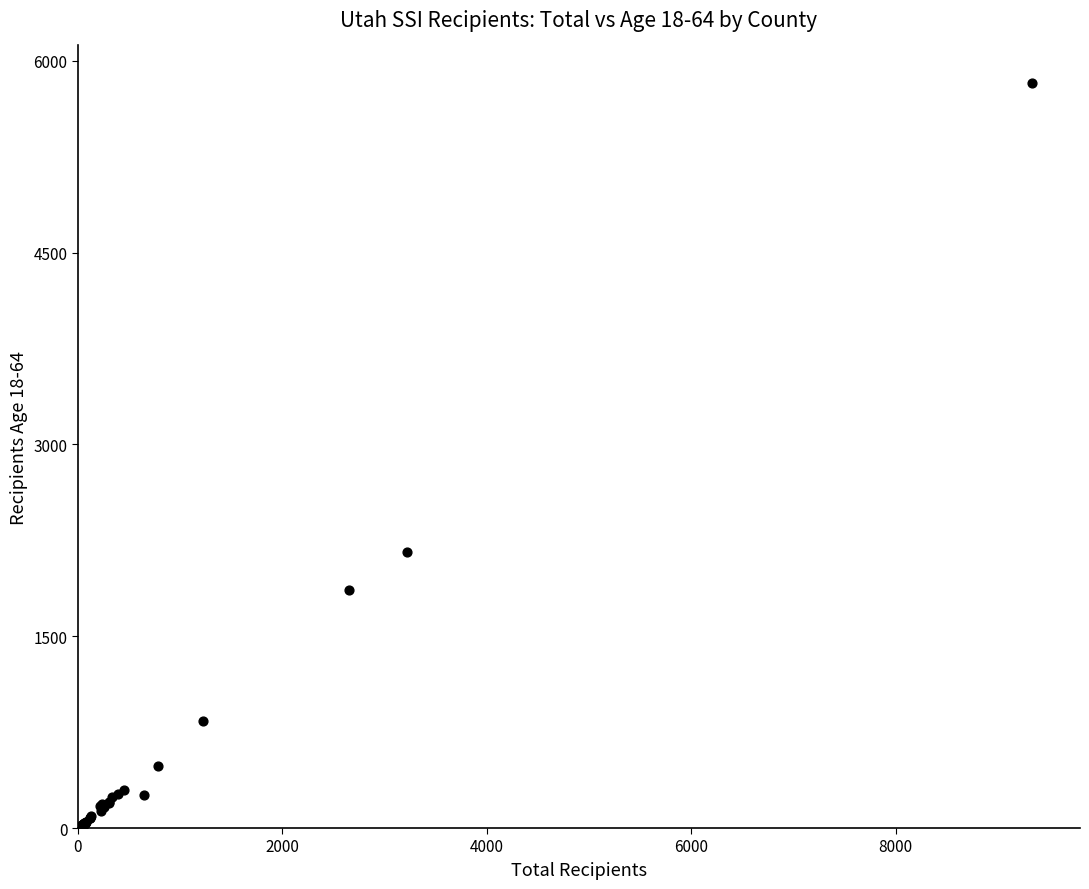

What Y value in the scatter plot is closest to 2919?

2160